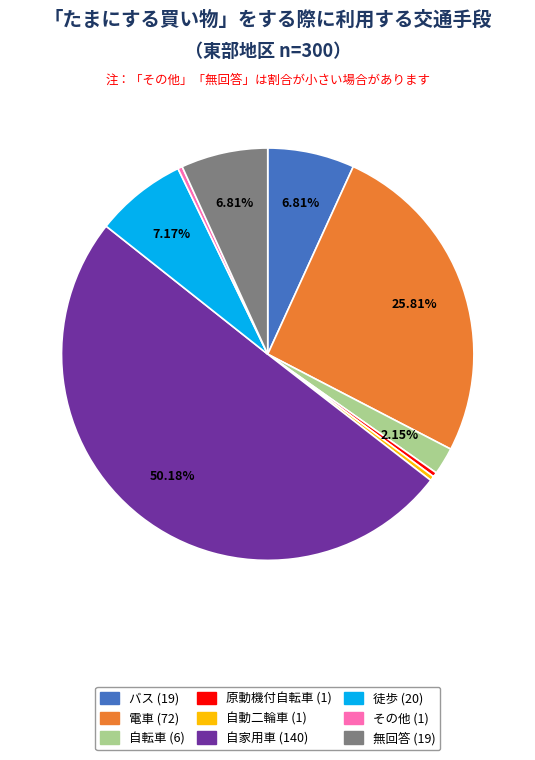

To the nearest percent, what is the difference between the largest and smallest slice percentages?

50%